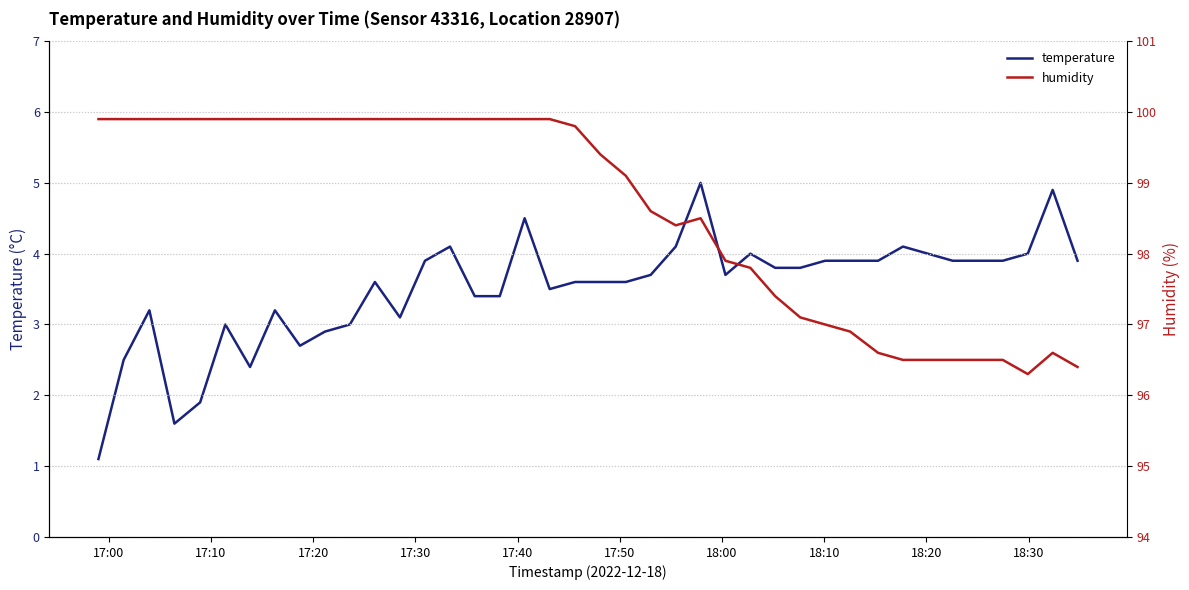

True or false: humidity and temperature intersect in this chart.

False